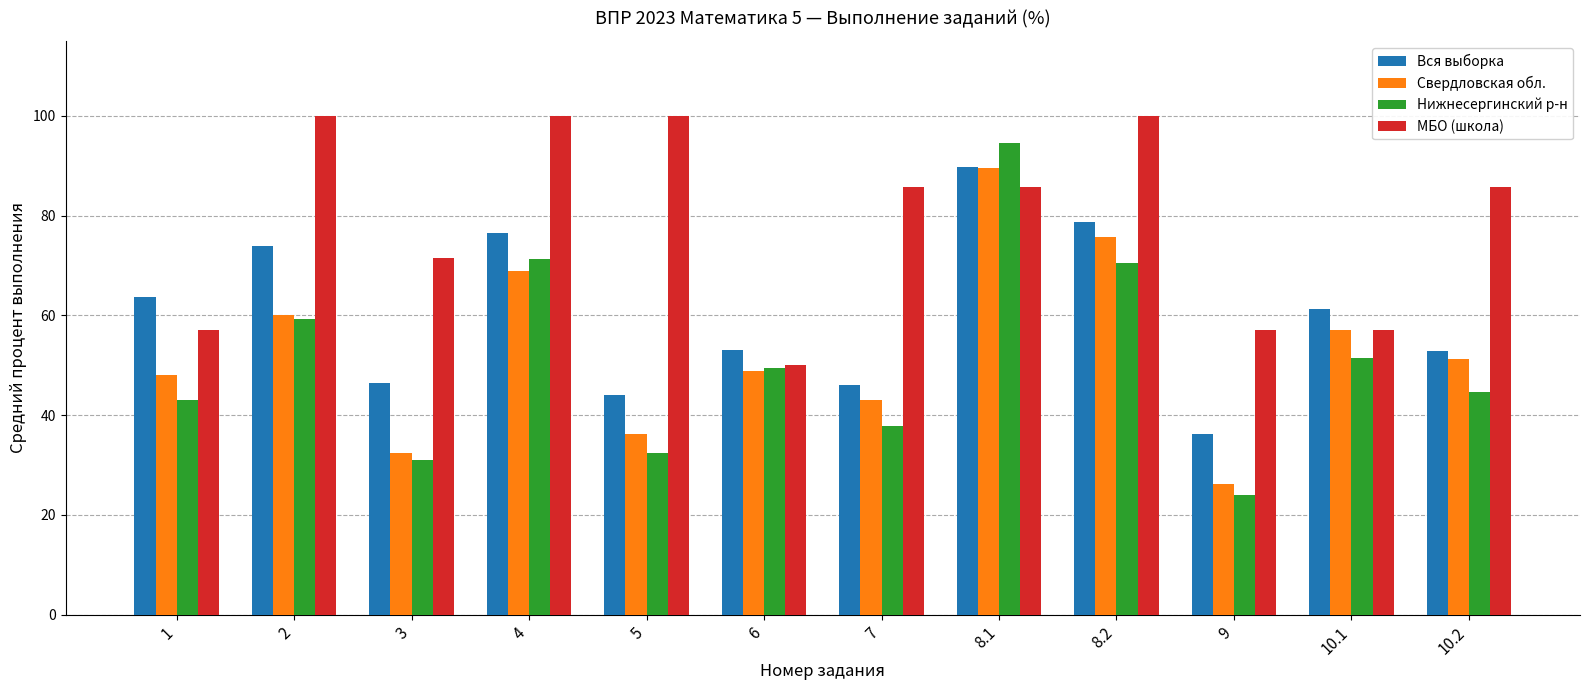

How many categories are shown in the chart?

12